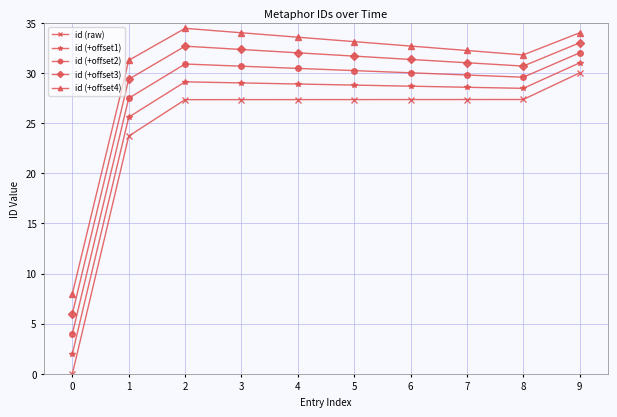

True or false: id (+offset2) and id (+offset1) intersect in this chart.

False